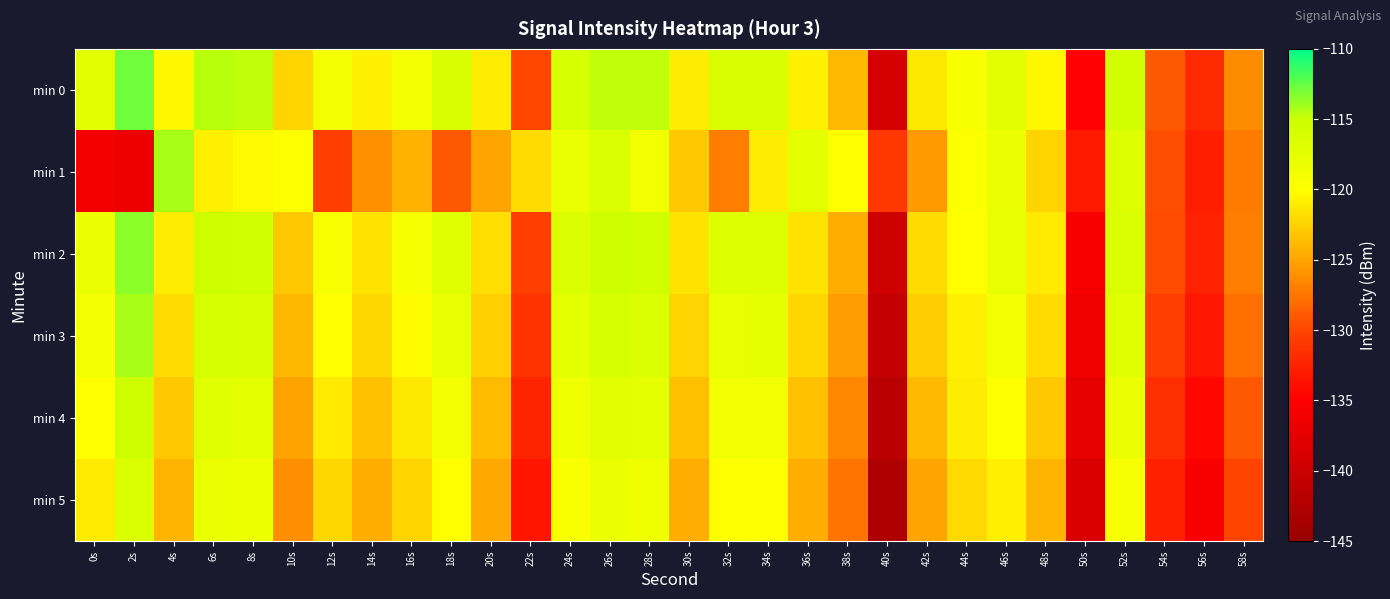

Reading right to left, transcribe all the data shown in this chart.

min 0: 58s=-126.4	56s=-131.9	54s=-128.9	52s=-115.7	50s=-134.9	48s=-120.5	46s=-117.2	44s=-119.4	42s=-121.3	40s=-139.1	38s=-123.9	36s=-120.8	34s=-116.2	32s=-116.3	30s=-120.9	28s=-114.8	26s=-114.7	24s=-115.9	22s=-129.8	20s=-121.1	18s=-116.3	16s=-118.7	14s=-120.8	12s=-118.7	10s=-122.3	8s=-114.7	6s=-114.5	4s=-120.4	2s=-112.8	0s=-117.2
min 1: 58s=-127.1	56s=-132.8	54s=-129.5	52s=-116.9	50s=-133.0	48s=-122.4	46s=-118.2	44s=-119.8	42s=-125.5	40s=-131.0	38s=-120.0	36s=-117.5	34s=-121.0	32s=-127.0	30s=-123.0	28s=-119.0	26s=-116.5	24s=-118.0	22s=-122.0	20s=-125.0	18s=-128.9	16s=-124.3	14s=-126.1	12s=-130.4	10s=-119.9	8s=-120.3	6s=-120.9	4s=-114.2	2s=-136.7	0s=-136.1
min 2: 58s=-127.0	56s=-132.5	54s=-129.6	52s=-116.3	50s=-135.5	48s=-121.1	46s=-117.9	44s=-120.1	42s=-122.0	40s=-139.8	38s=-124.6	36s=-121.5	34s=-116.8	32s=-116.9	30s=-121.6	28s=-115.5	26s=-115.3	24s=-116.6	22s=-130.5	20s=-121.8	18s=-117.0	16s=-119.4	14s=-121.5	12s=-119.3	10s=-123.1	8s=-115.4	6s=-115.2	4s=-121.0	2s=-113.5	0s=-118.2
min 3: 58s=-127.8	56s=-133.3	54s=-130.4	52s=-117.1	50s=-136.3	48s=-121.9	46s=-118.7	44s=-120.9	42s=-122.8	40s=-140.6	38s=-125.4	36s=-122.3	34s=-117.6	32s=-117.7	30s=-122.4	28s=-116.3	26s=-116.1	24s=-117.4	22s=-131.3	20s=-122.6	18s=-117.8	16s=-120.2	14s=-122.3	12s=-120.1	10s=-124.0	8s=-116.2	6s=-116.0	4s=-122.0	2s=-114.2	0s=-119.0
min 4: 58s=-128.9	56s=-134.4	54s=-131.5	52s=-118.2	50s=-137.4	48s=-123.0	46s=-119.8	44s=-121.0	42s=-123.9	40s=-141.7	38s=-126.5	36s=-123.4	34s=-118.7	32s=-118.8	30s=-123.5	28s=-117.4	26s=-117.2	24s=-118.5	22s=-132.4	20s=-123.7	18s=-118.9	16s=-121.3	14s=-123.4	12s=-121.2	10s=-125.1	8s=-117.3	6s=-117.1	4s=-123.1	2s=-115.3	0s=-120.1
min 5: 58s=-130.0	56s=-135.5	54s=-132.6	52s=-119.3	50s=-138.5	48s=-124.1	46s=-120.9	44s=-122.1	42s=-125.0	40s=-142.8	38s=-127.6	36s=-124.5	34s=-119.8	32s=-119.9	30s=-124.6	28s=-118.5	26s=-118.3	24s=-119.6	22s=-133.5	20s=-124.8	18s=-120.0	16s=-122.4	14s=-124.5	12s=-122.3	10s=-126.2	8s=-118.4	6s=-118.2	4s=-124.2	2s=-116.4	0s=-121.2